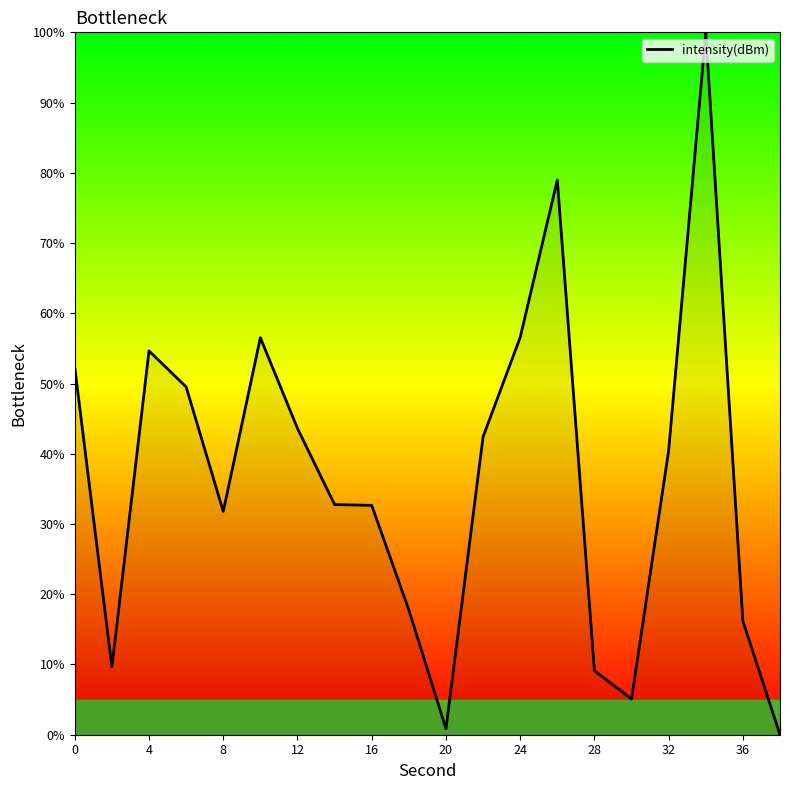

What is the difference between the maximum and minimum values?

100.0